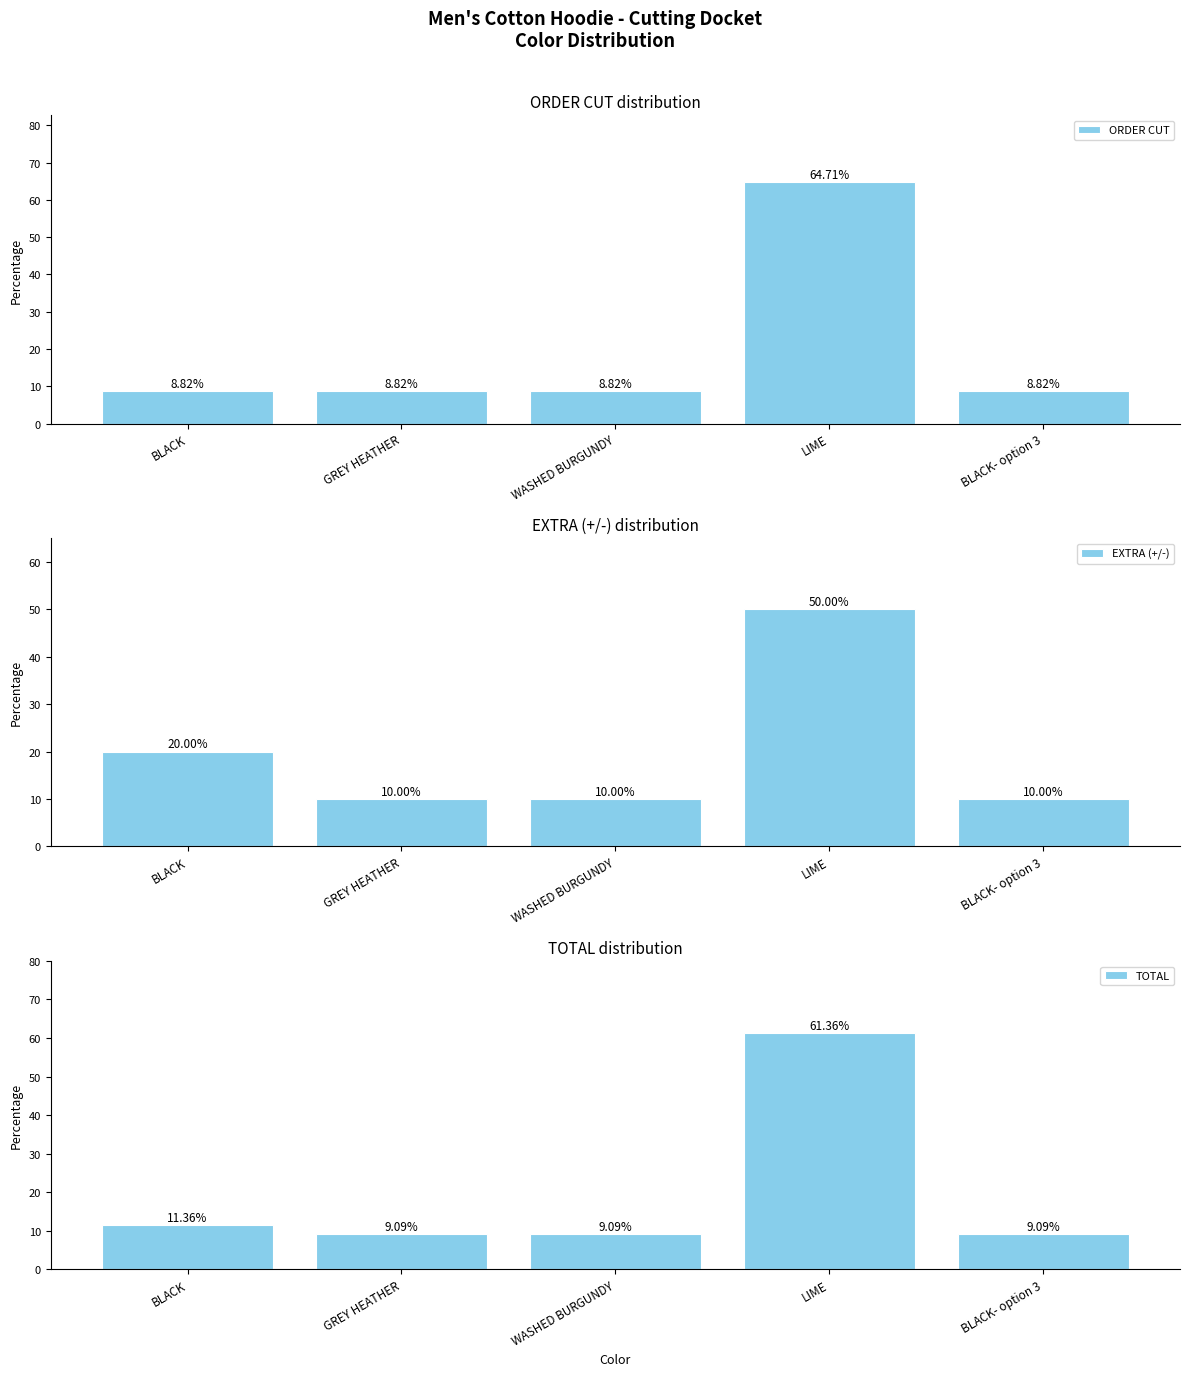

What is the label of the 1st bar from the right?

BLACK- option 3